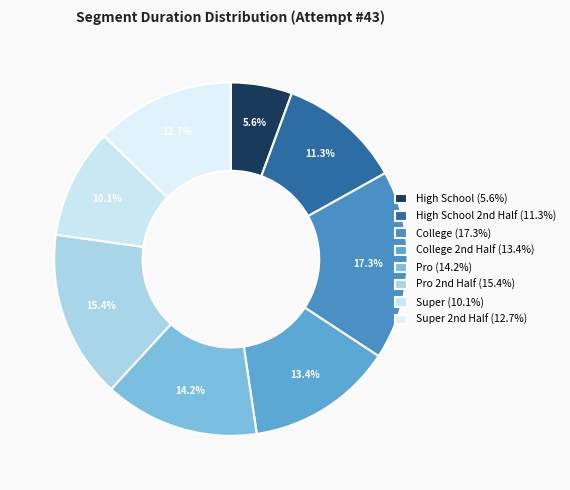

To the nearest percent, what is the average slice percentage?

12%